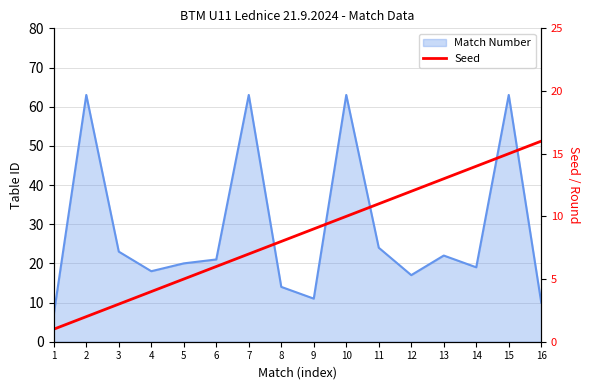

What is the difference between the values at 3 and 5?

2